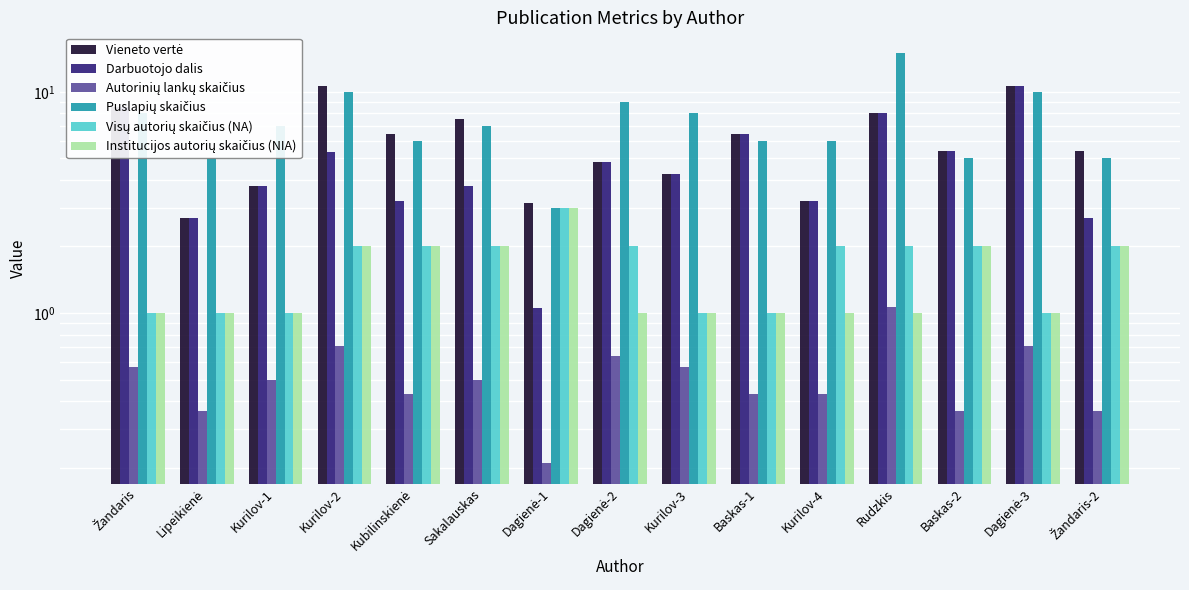

What is the spread (max minus min) of values at Kurilov-1?

6.5